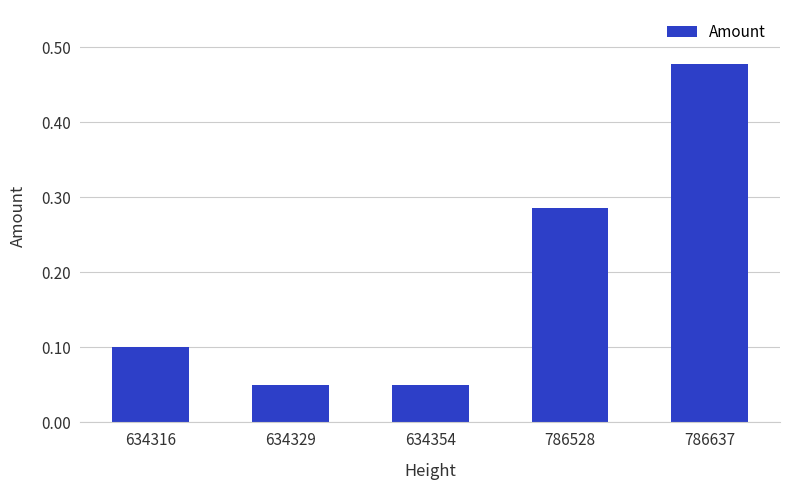

The value at 634354 is 0.0. True or false?

False